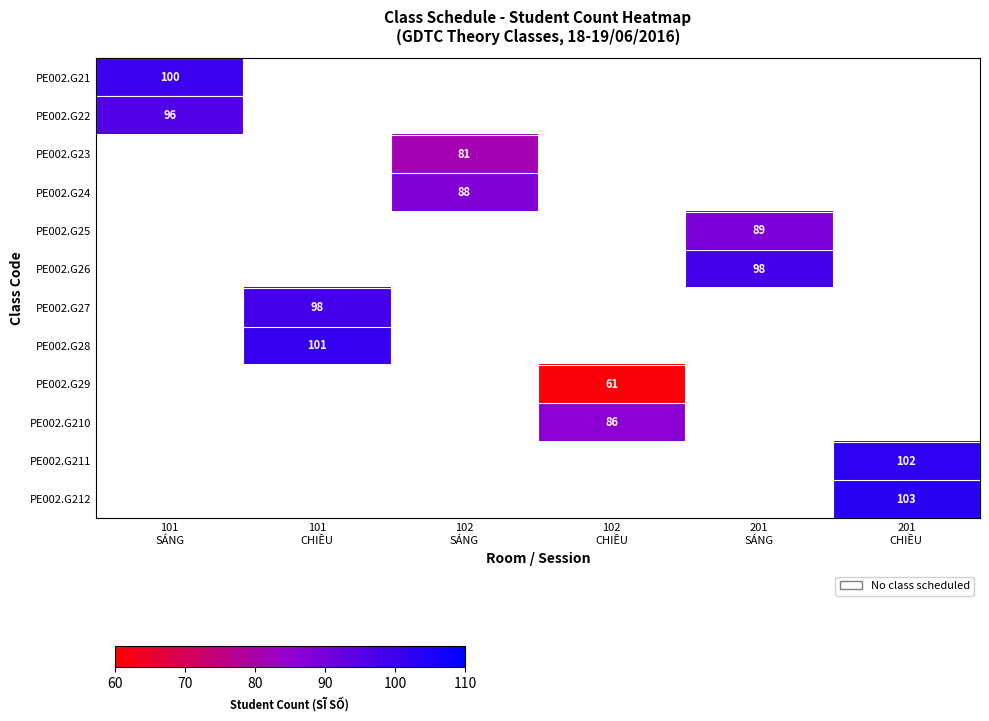

Count the number of data series in this chart.

12